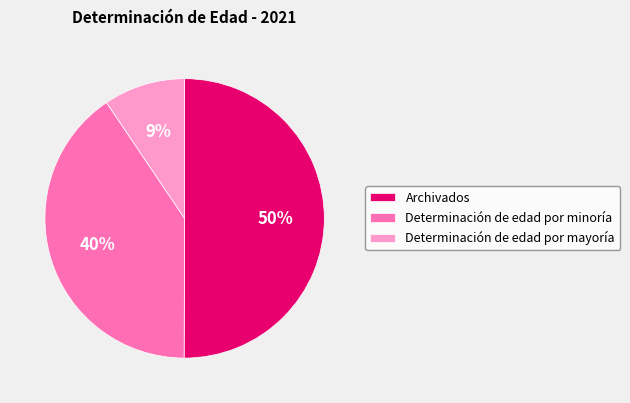

To the nearest percent, what is the average slice percentage?

33%